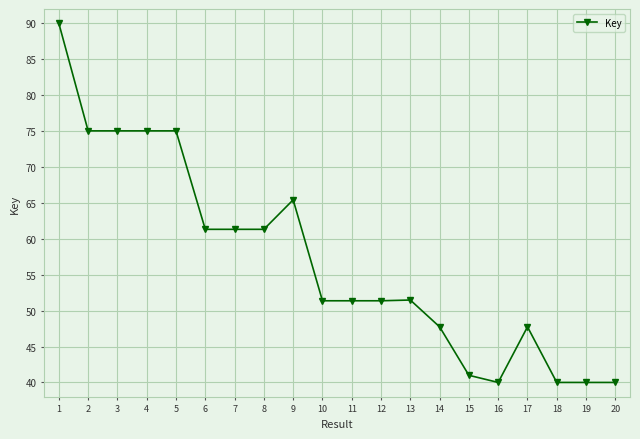

Where is the data nearest to the value 65?

9